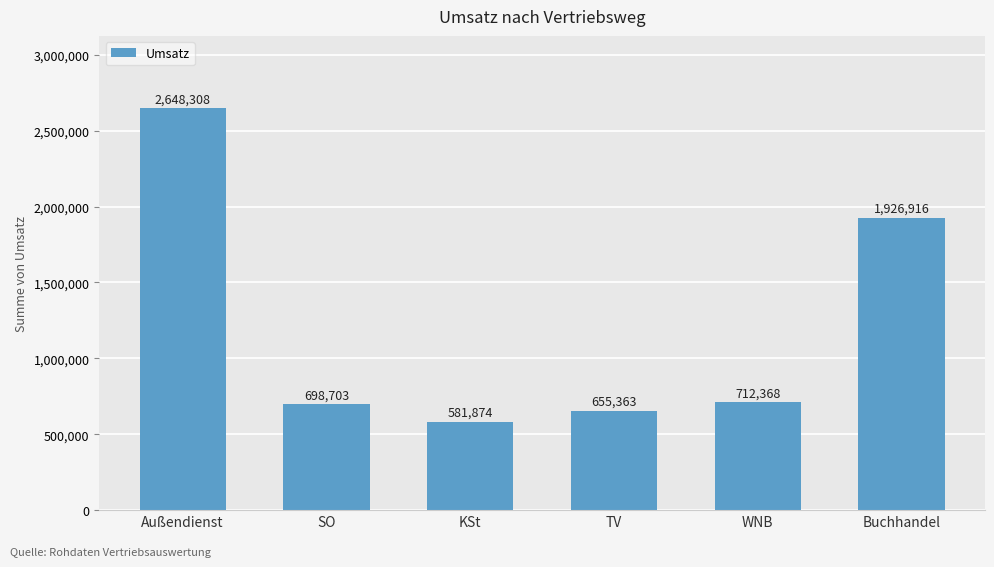

How many data points are less than 712368?

3